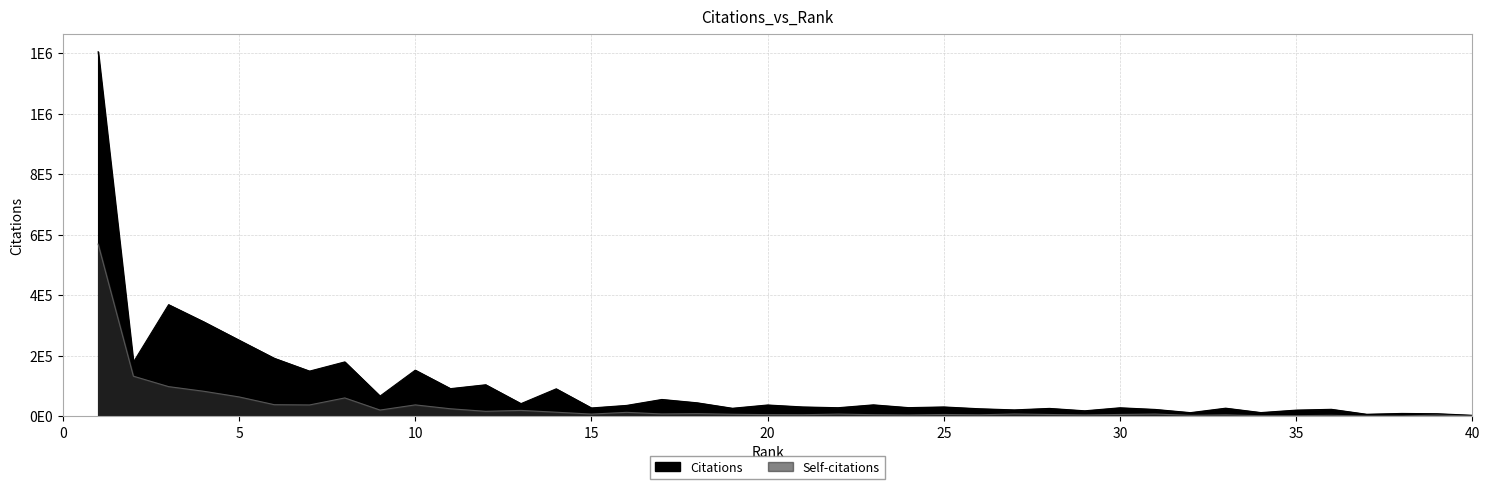

True or false: Citations and Self-citations cross at least once.

False